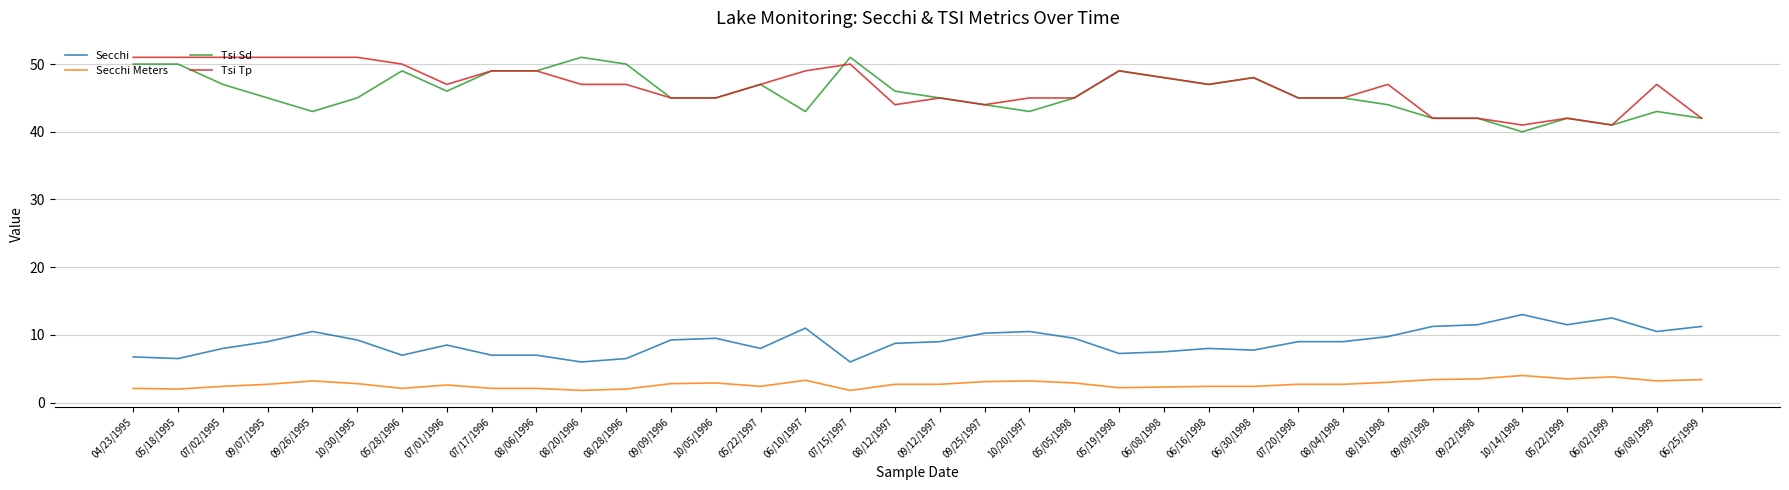

True or false: Secchi Meters and Secchi intersect in this chart.

False